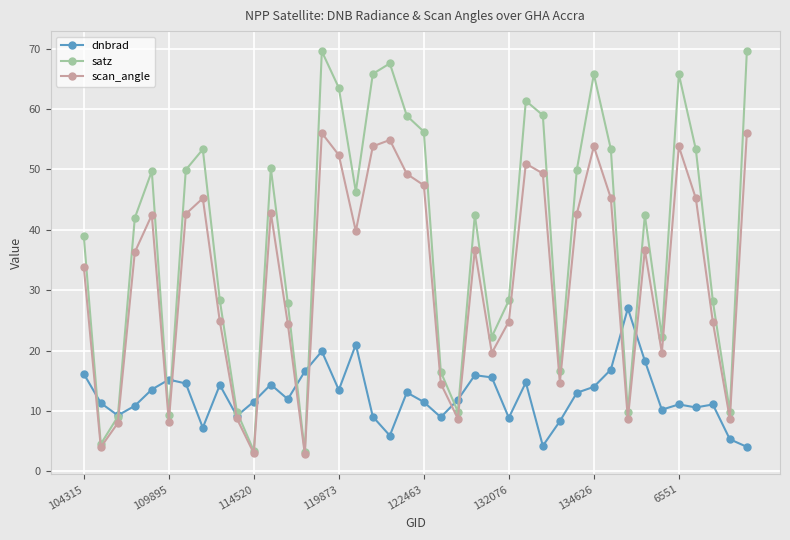

True or false: dnbrad has more than 2 points higher than both neighbors.

True